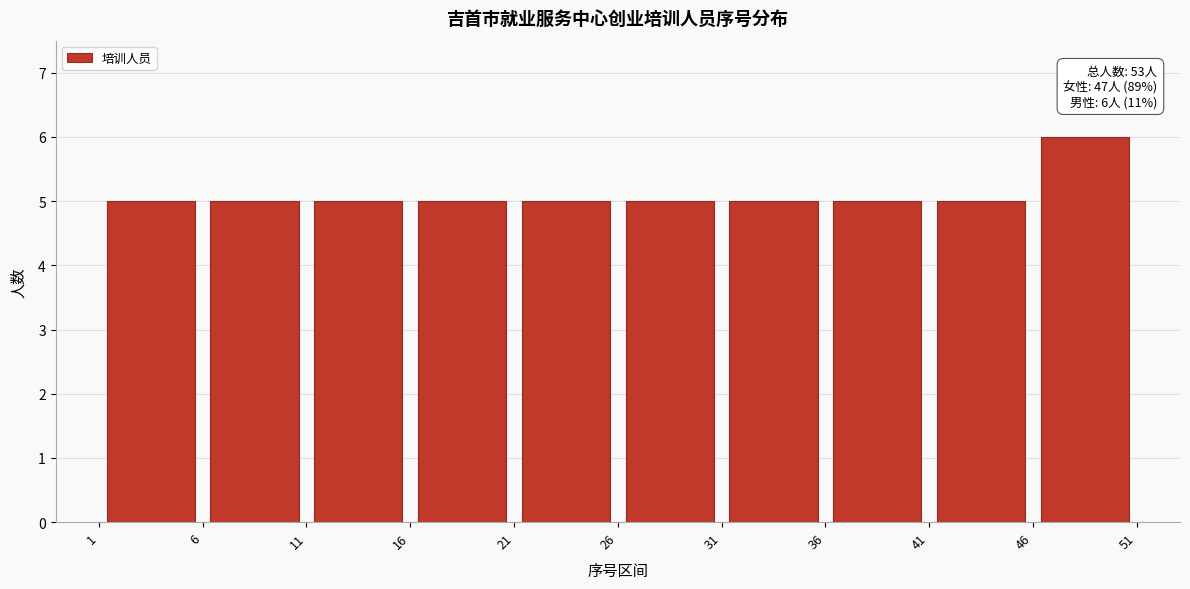

Which range on the x-axis has the tallest bar?

46 to 51